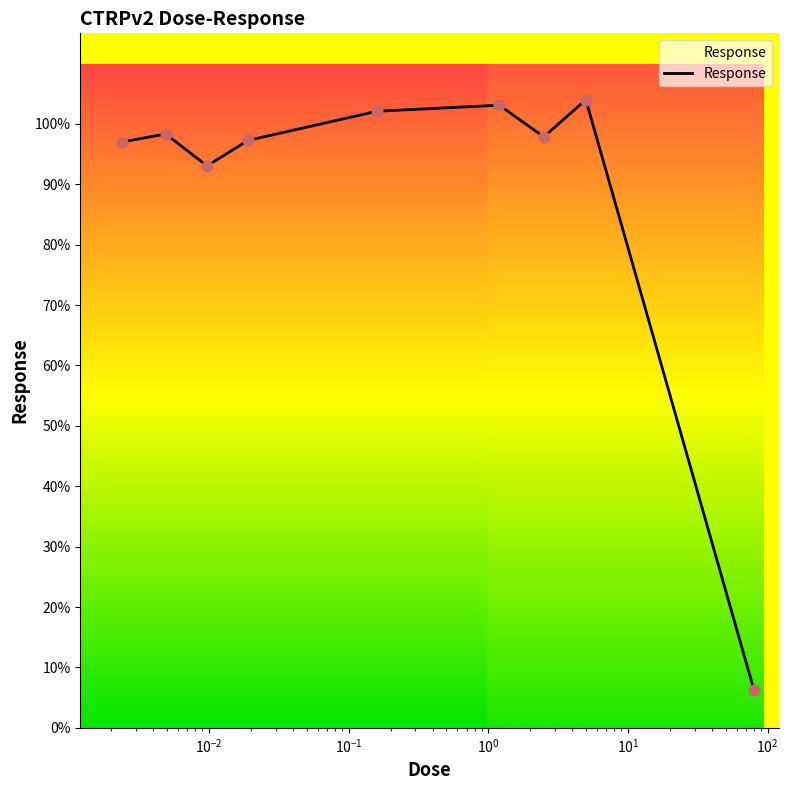

What is the smallest value displayed?

6.2